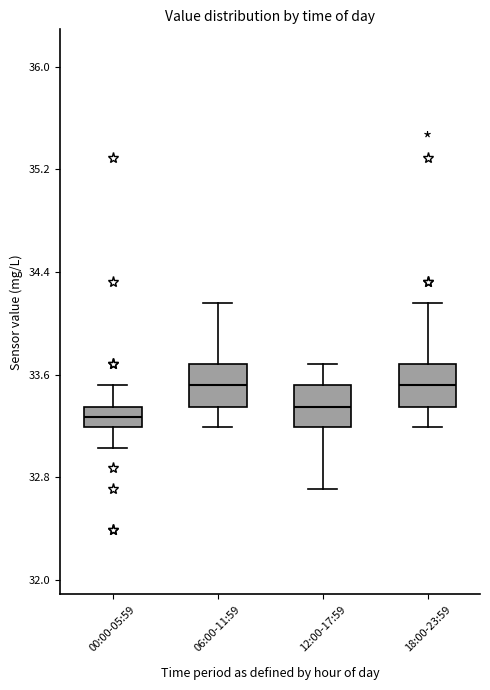

Reading left to right, transcribe this box plot: for each box, give where its median line is, the range the box spans, and where its two whiskers end, as read against the y-axis. The values are not printed on the chart, so give them approximately, as read against the axis.

00:00-05:59: median 33.3, box 33.2 to 33.4, whiskers 33.0 to 33.5
06:00-11:59: median 33.5, box 33.4 to 33.7, whiskers 33.2 to 34.2
12:00-17:59: median 33.4, box 33.2 to 33.5, whiskers 32.7 to 33.7
18:00-23:59: median 33.5, box 33.4 to 33.7, whiskers 33.2 to 34.2